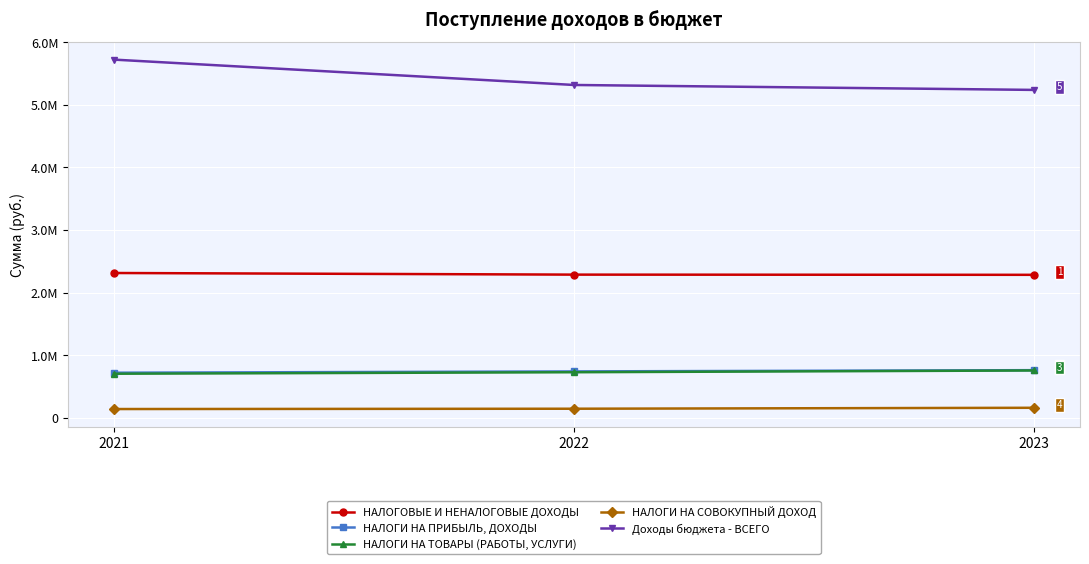

Does the chart have visible grid lines?

Yes